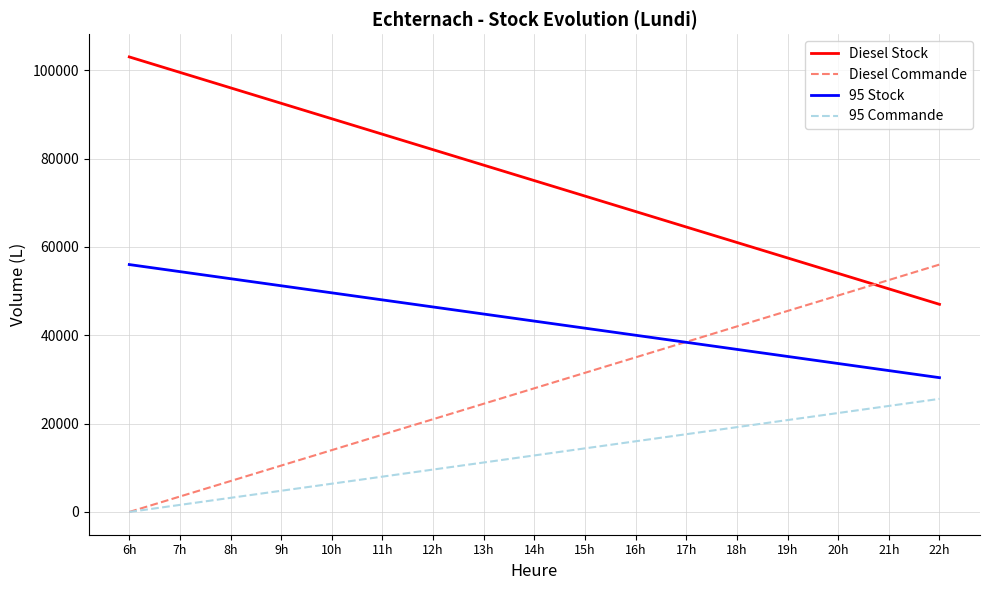

Rank the series at 20h from lowest to highest value.

95 Commande, 95 Stock, Diesel Commande, Diesel Stock